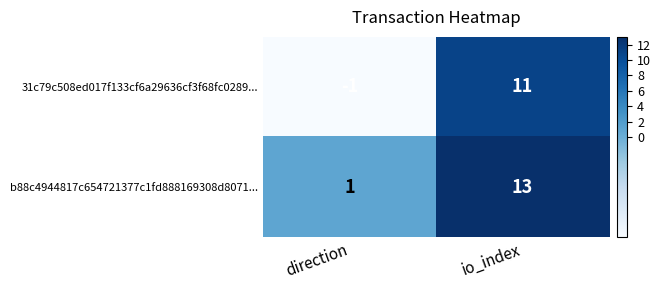

What is the approximate value of 31c79c508ed017f133cf6a29636cf3f68fc0289... at io_index, to the nearest 5?

10